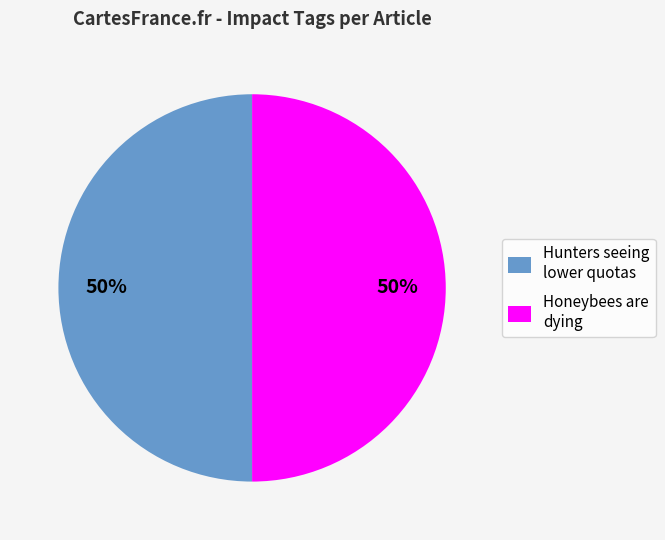

To the nearest percent, what portion does Hunters seeing lower quotas represent?

50%